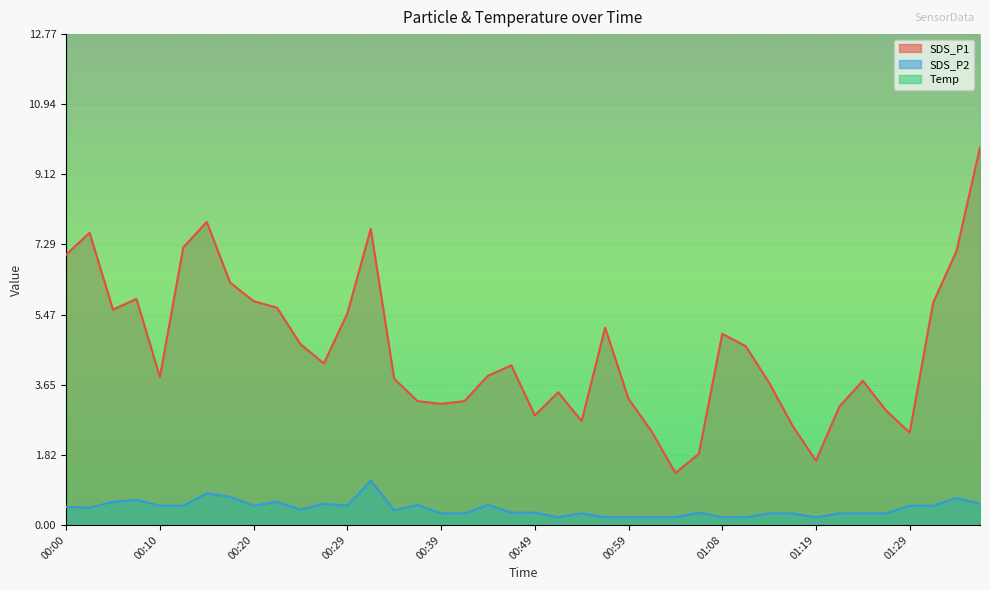

What is the spread (max minus min) of values at 01:17?

12.9